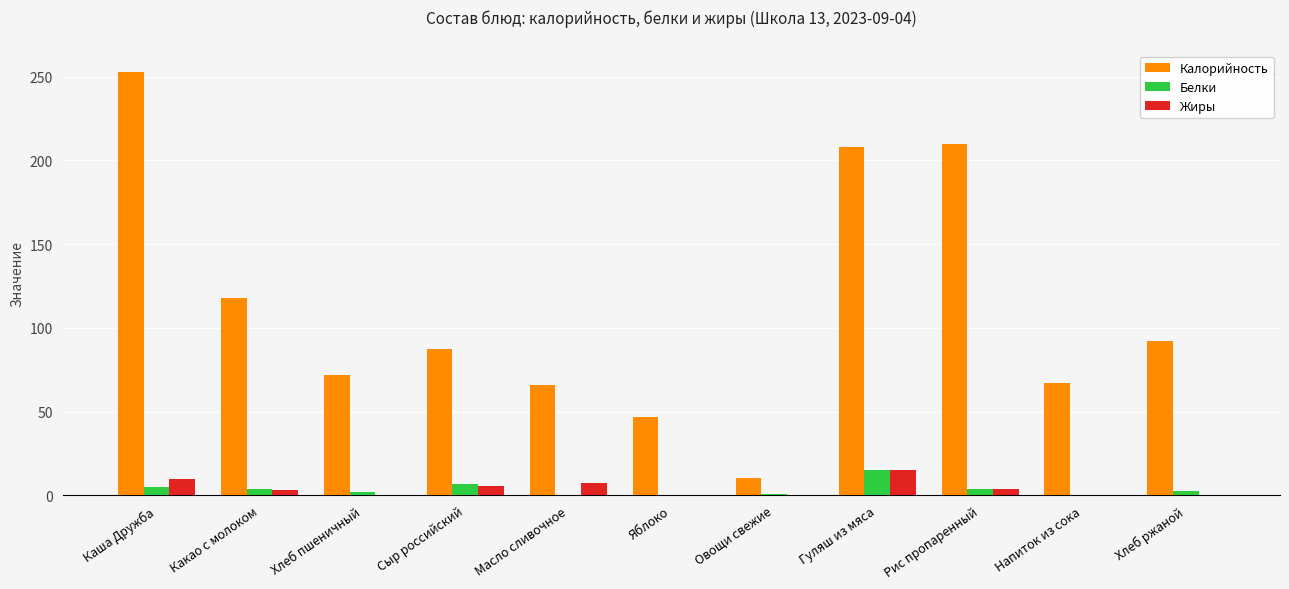

Is it true that Калорийность equals 193.2 at Какао с молоком?

False